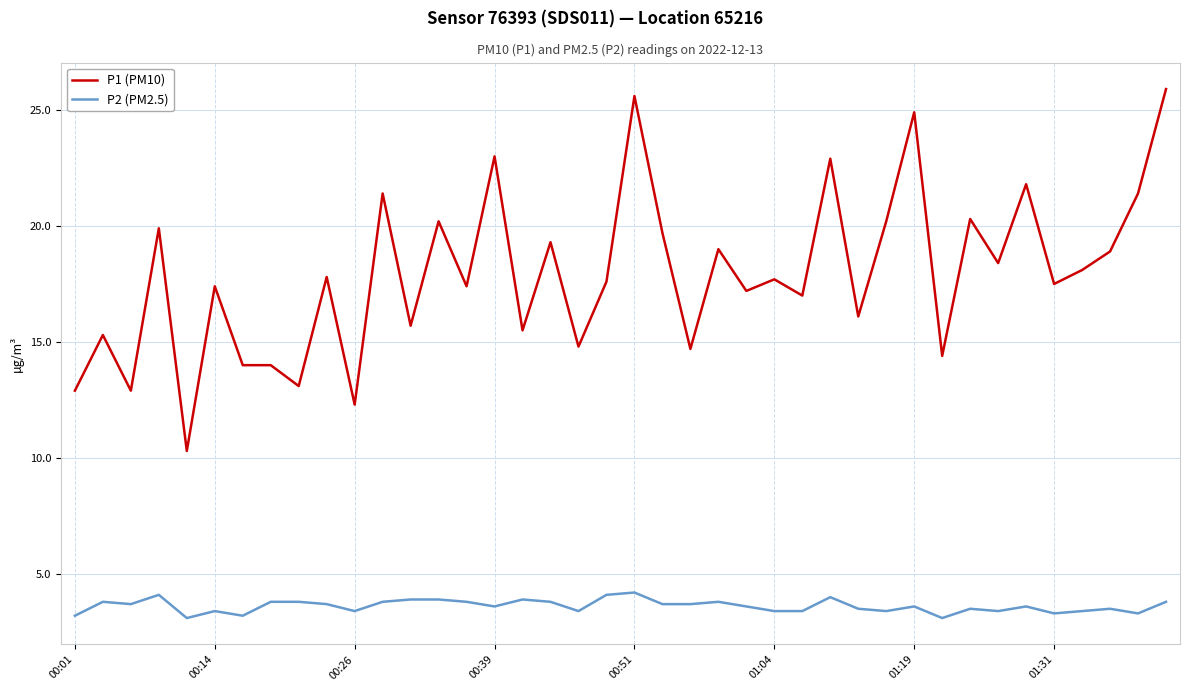

Rank the series by their average value, from lowest to highest.

P2 (PM2.5), P1 (PM10)